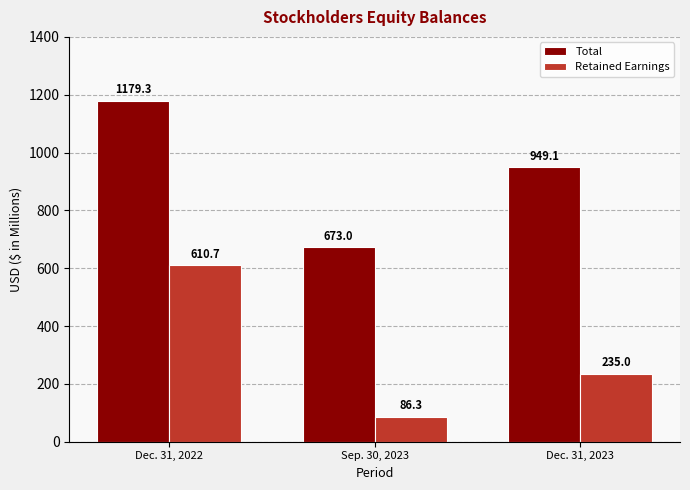

Is the value of Retained Earnings at Dec. 31, 2022 greater than the value of Total at Dec. 31, 2023?

No